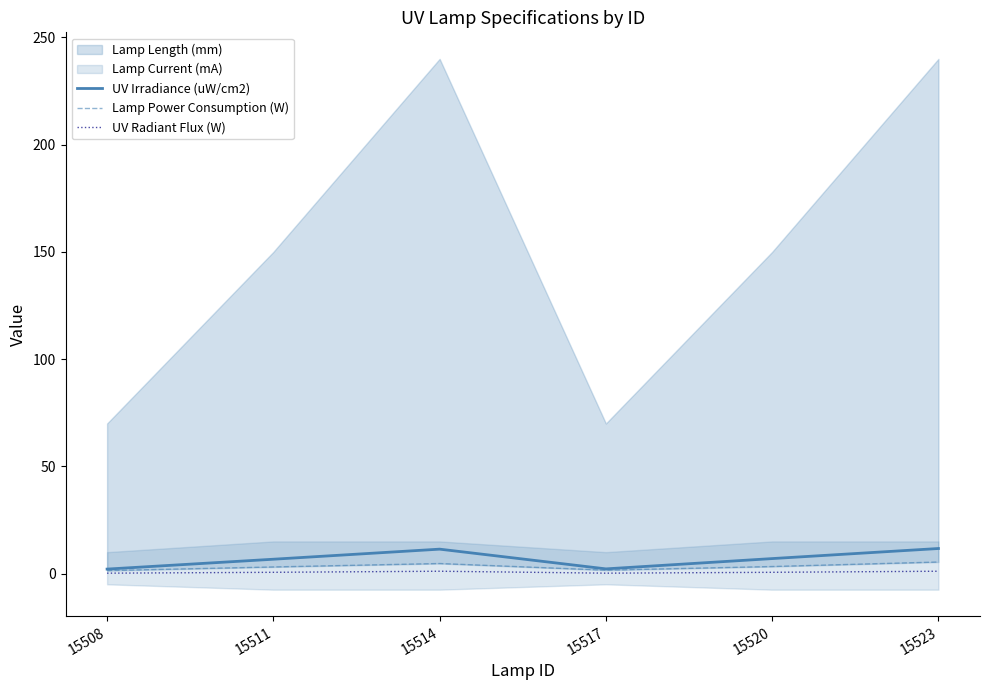

The UV Radiant Flux (W) series shows 0.6 at 15520. True or false?

True